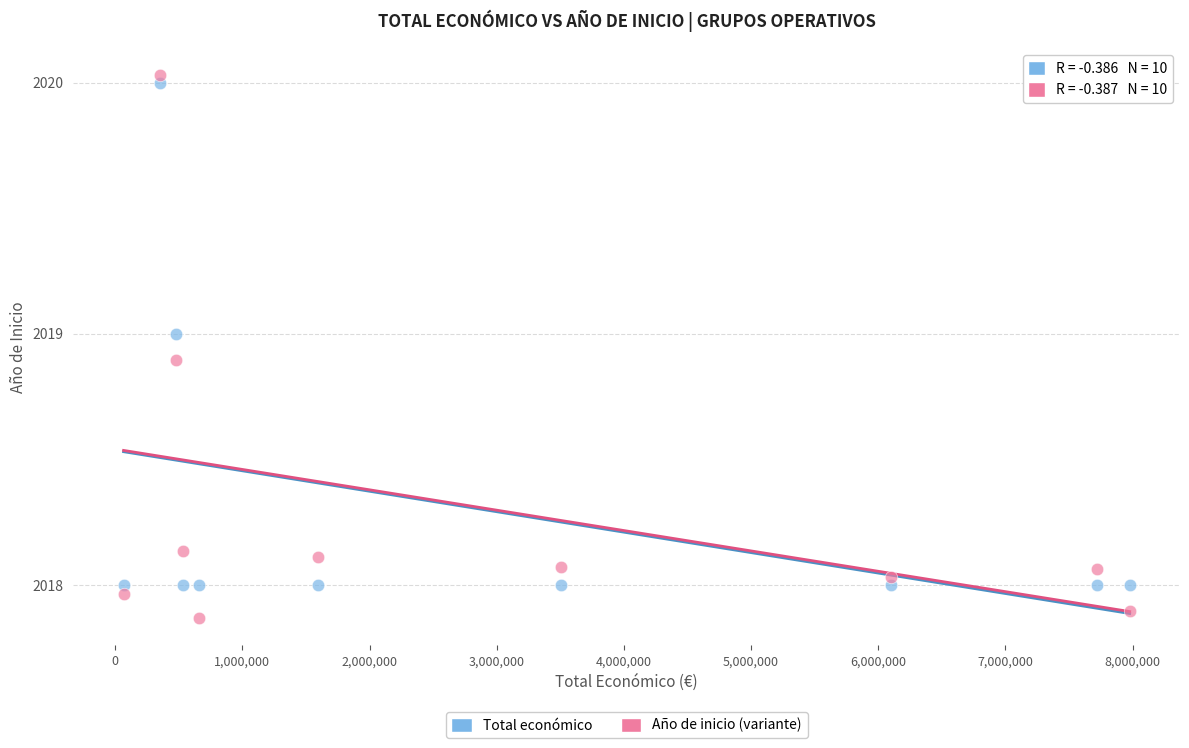

What are all the series names shown in the legend?

Total económico, Año de inicio (variante)